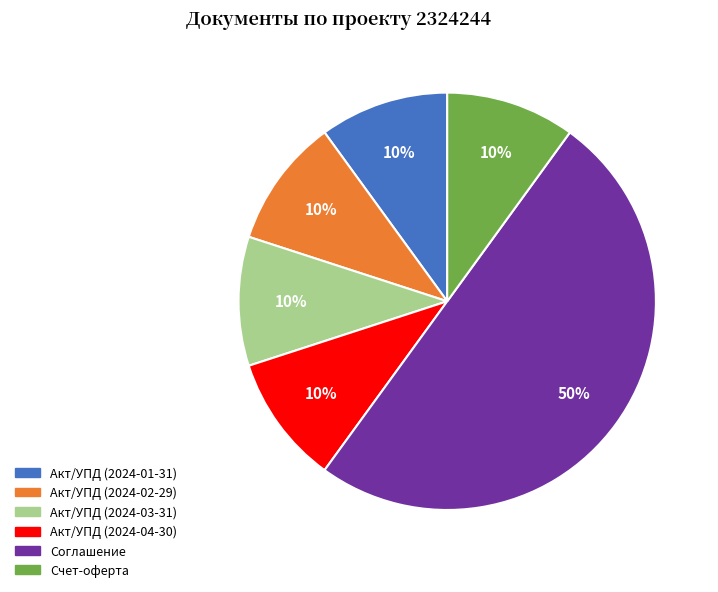

To the nearest percent, what is the difference between the Акт/УПД (2024-04-30) and Соглашение slice percentages?

40%